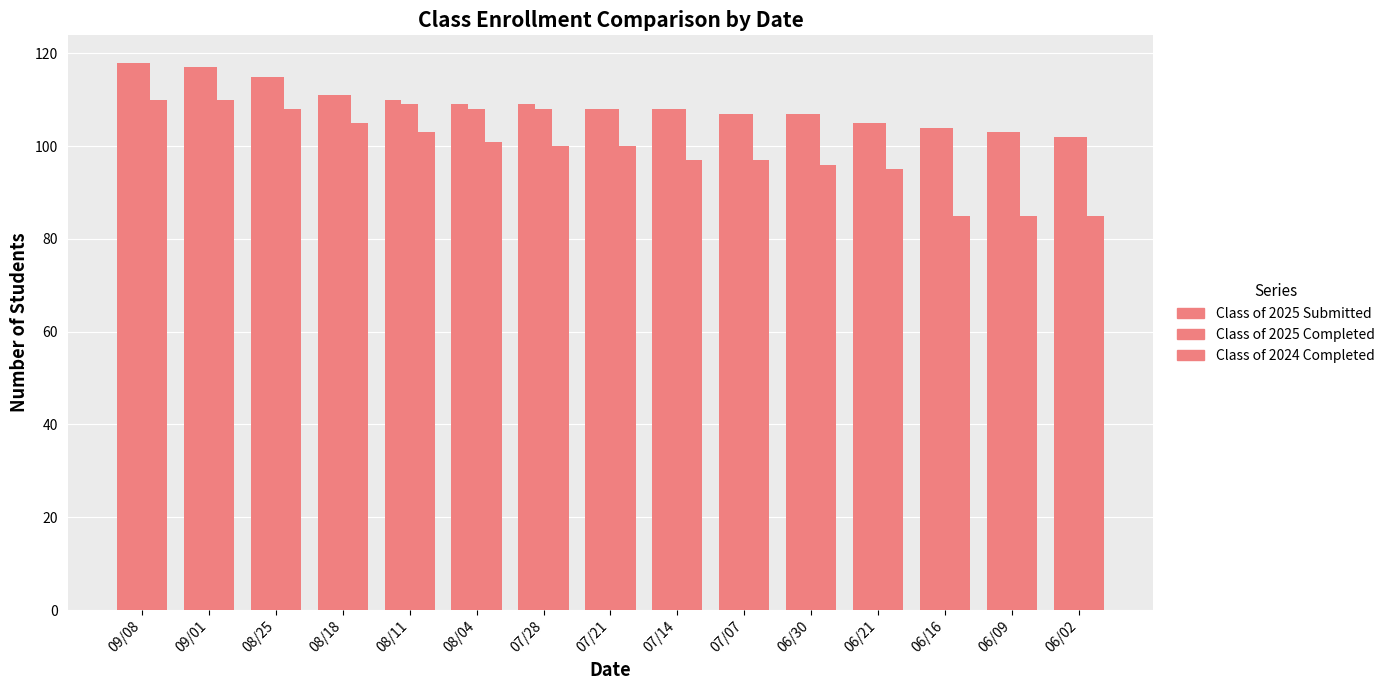

How many groups of bars are there?

15